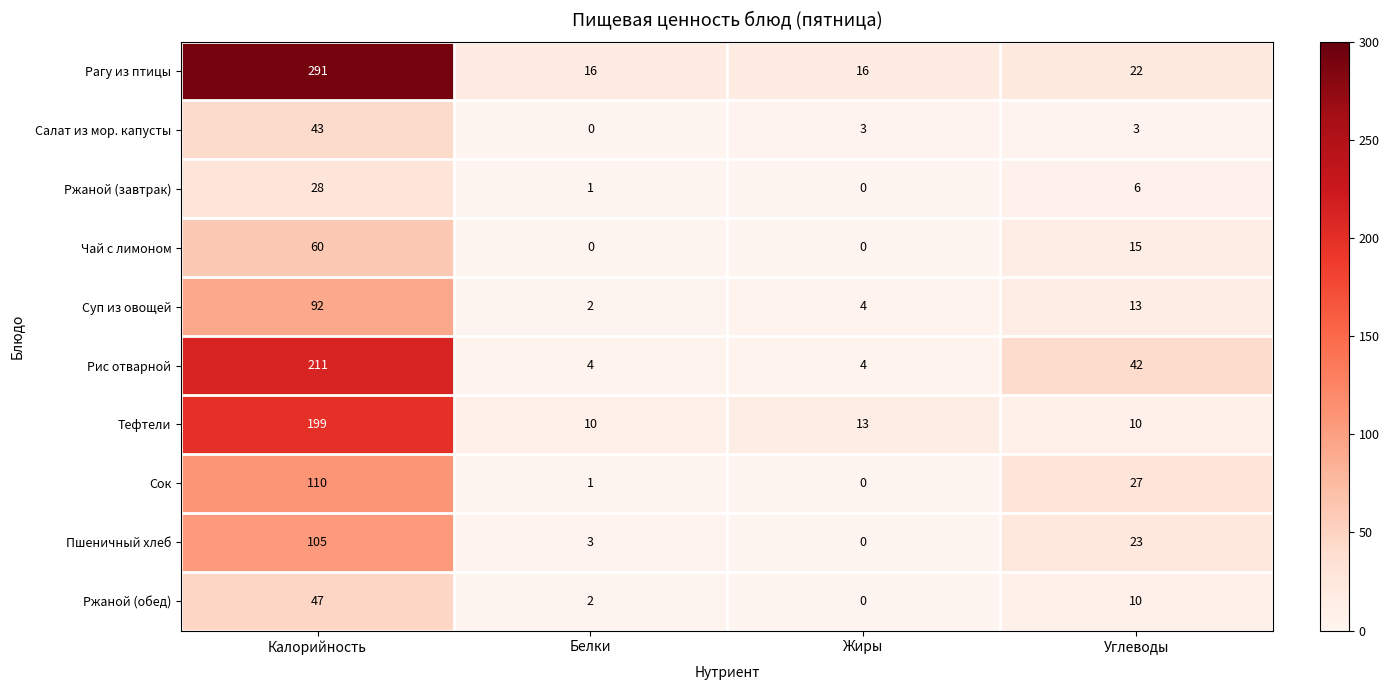

Rank the series at Калорийность from lowest to highest value.

Ржаной (завтрак), Салат из мор. капусты, Ржаной (обед), Чай с лимоном, Суп из овощей, Пшеничный хлеб, Сок, Тефтели, Рис отварной, Рагу из птицы